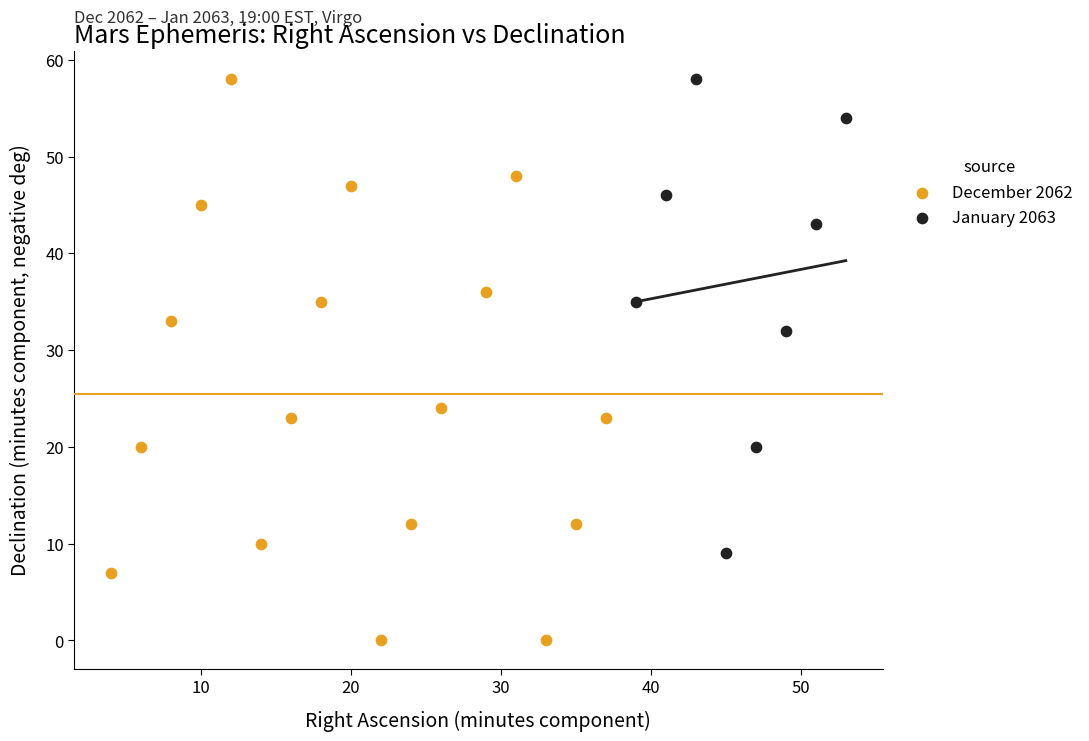

Which series contains the lowest Y value?

December 2062